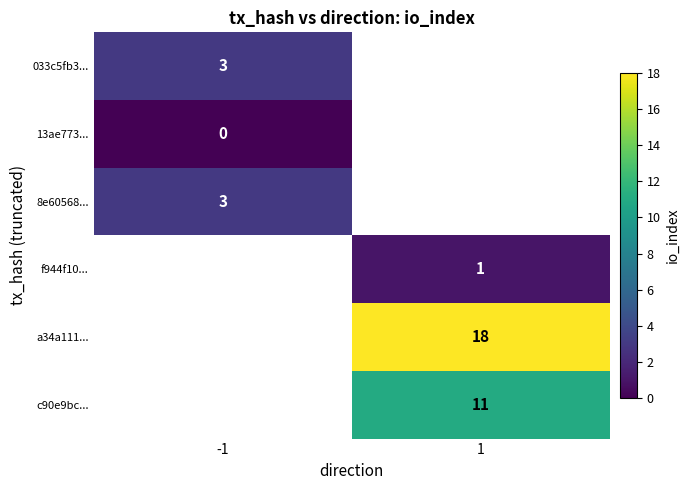

Between 1 and -1, which is larger?

-1